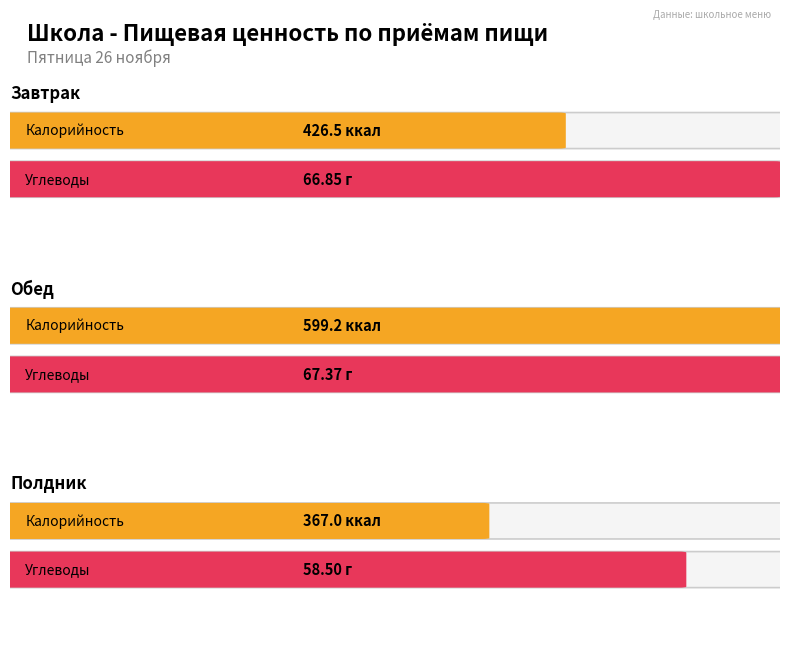

What is the label of the 2nd bar from the left?

Обед